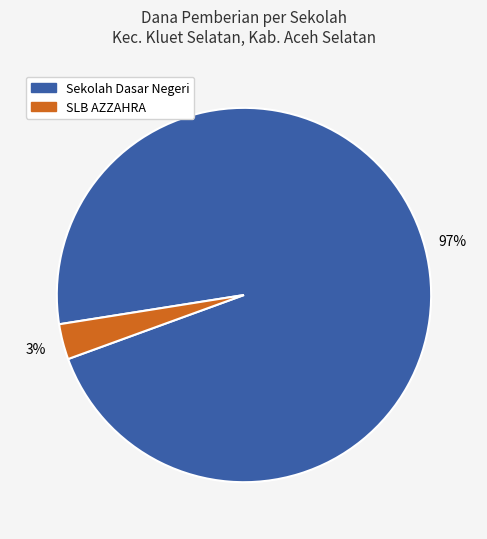

Is there a majority slice in this chart?

Yes